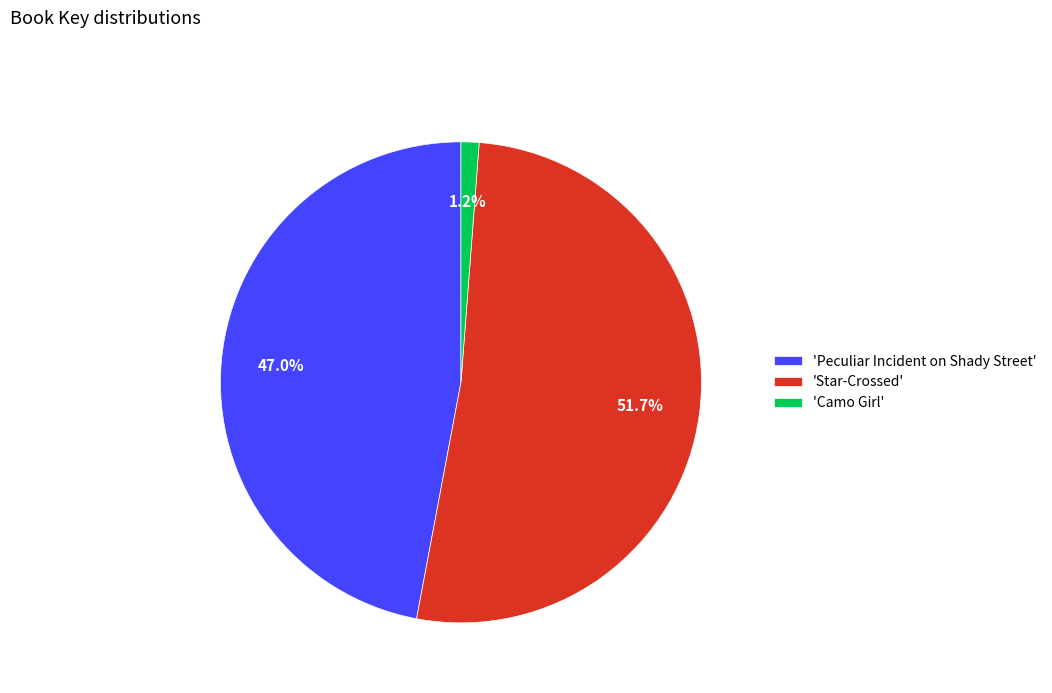

Rank the categories by value from highest to lowest.

'Star-Crossed', 'Peculiar Incident on Shady Street', 'Camo Girl'